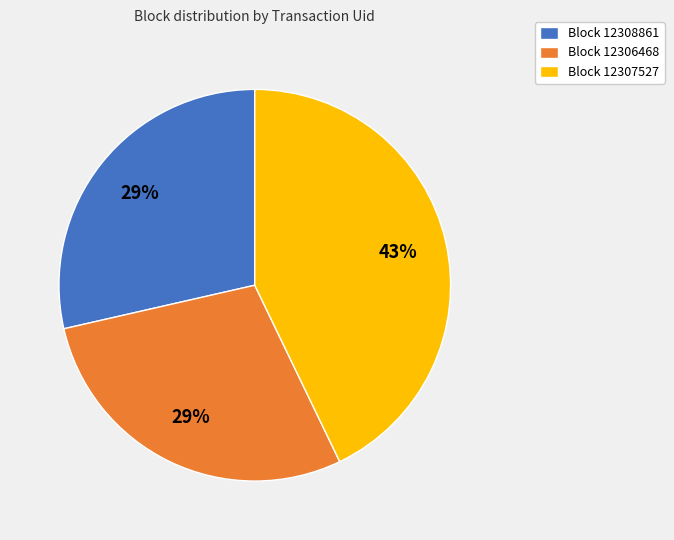

Between Block 12307527 and Block 12306468, which is larger?

Block 12307527